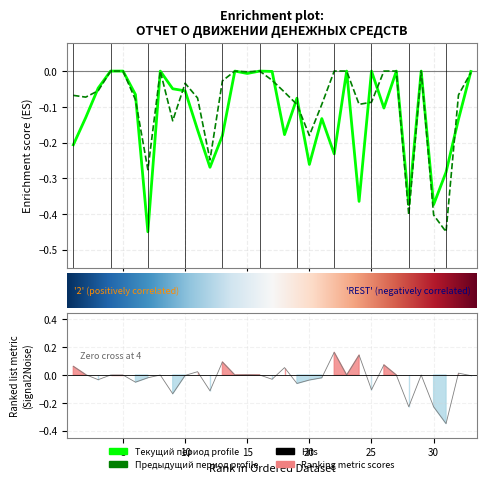

At which category does Текущий период reach its first local valley?

7